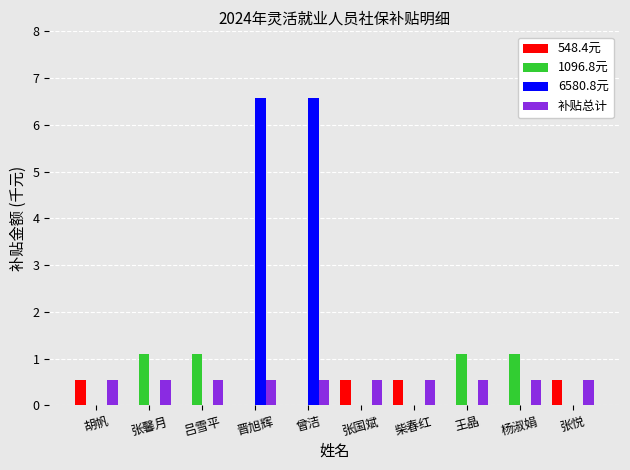

Which series has the largest total across all categories?

6580.8元